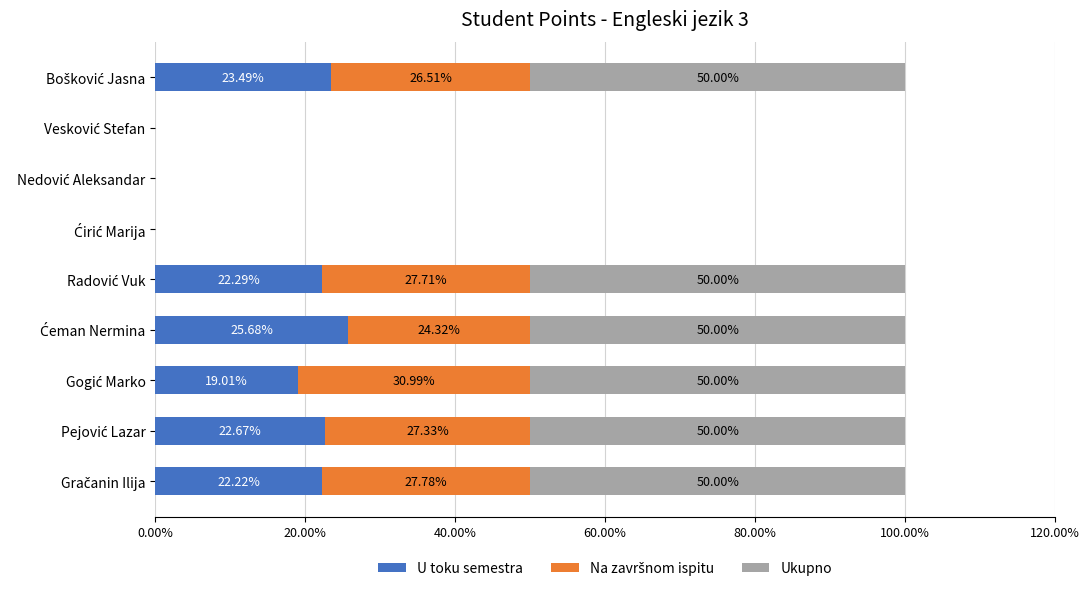

What is the sum of all U toku semestra values?

135.4